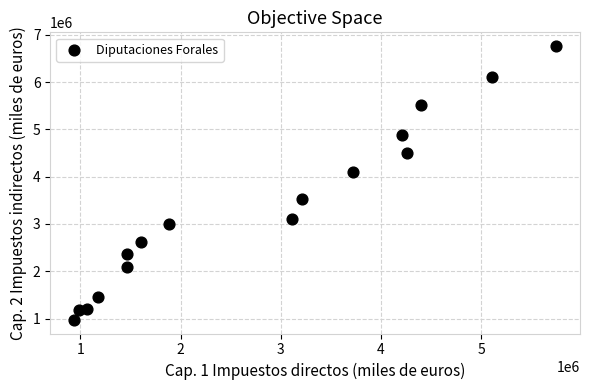

What is the range of Y values (max minus min)?

5789226.5